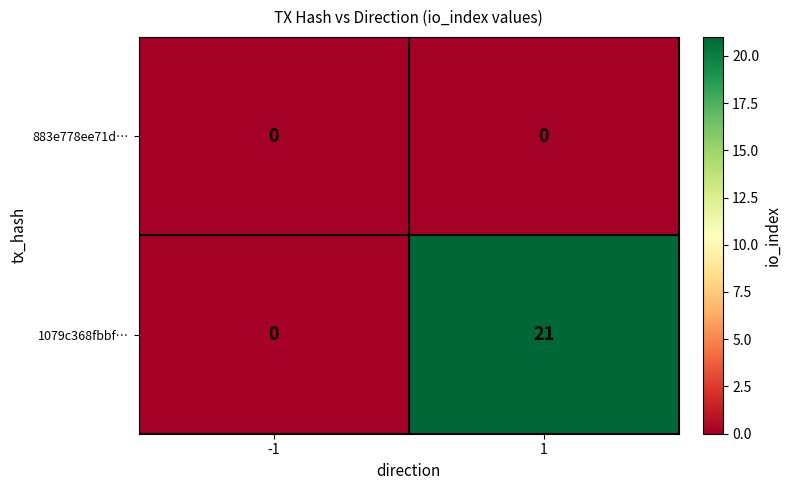

Which series has the largest total across all categories?

1079c368fbbf…